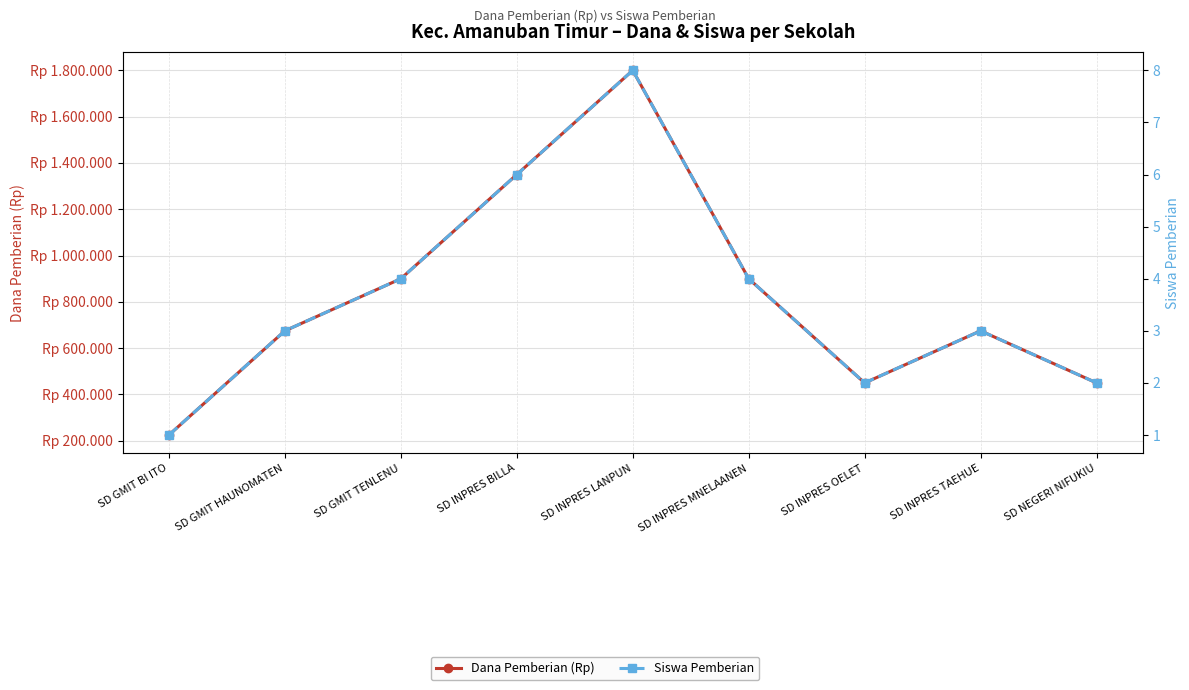

True or false: Dana Pemberian (Rp) and Siswa Pemberian intersect in this chart.

False